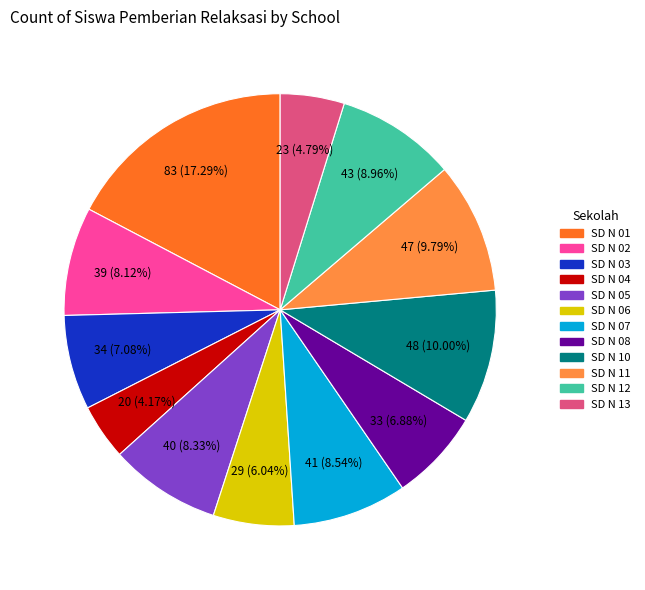

Between SD N 11 and SD N 12, which is larger?

SD N 11